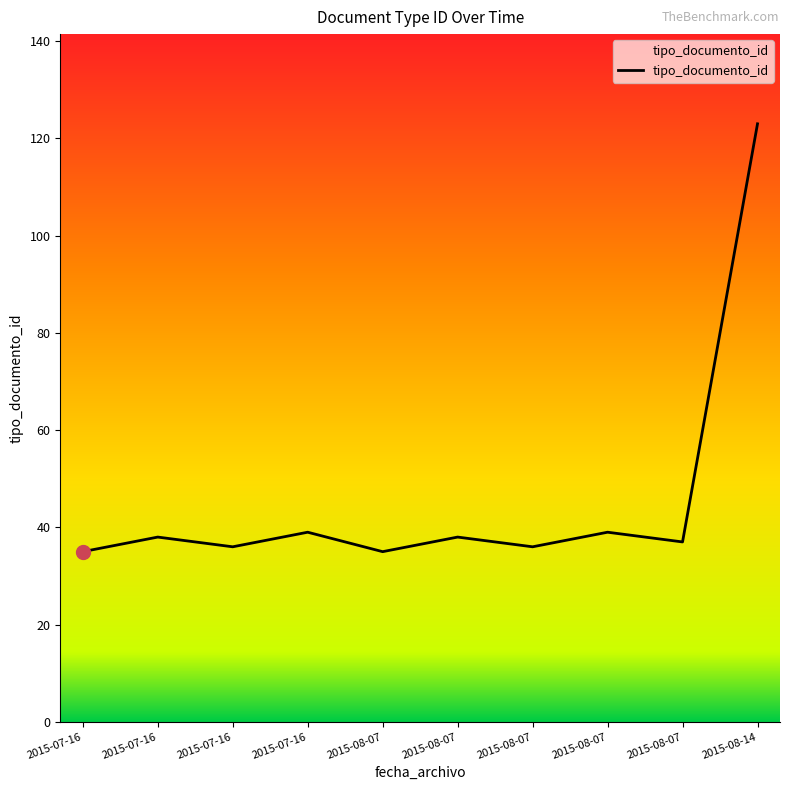

Count the number of categories in the chart.

10